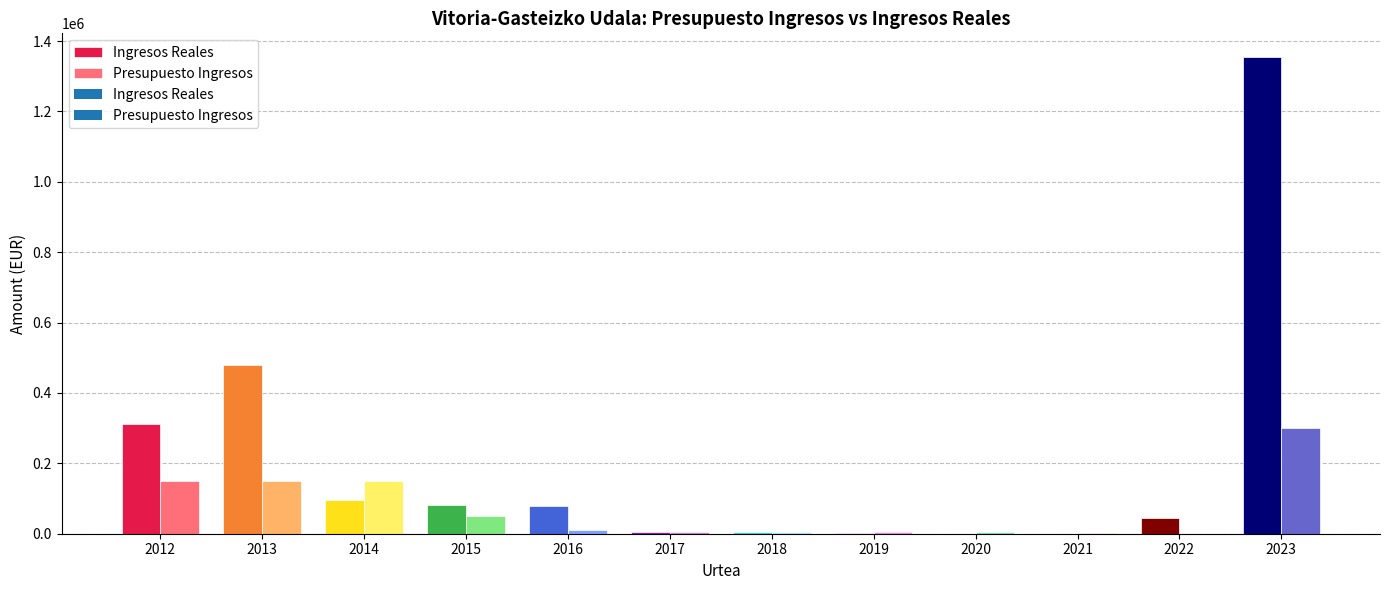

How many values in the Ingresos Reales series exceed 78229?

6